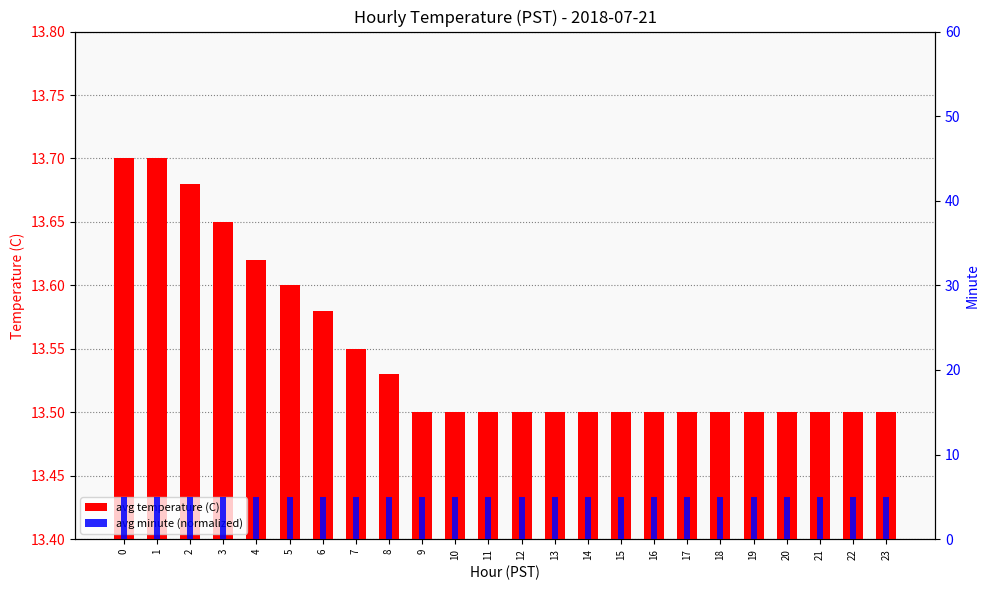

What are all the series names shown in the legend?

avg temperature (C), avg minute (normalized)